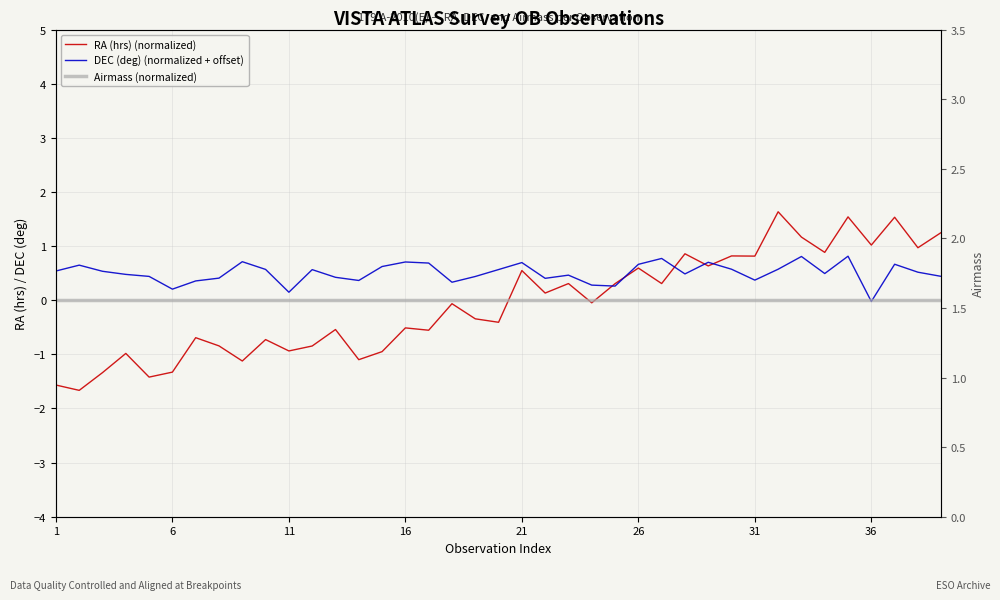

Reading left to right, transcribe all the data shown in this chart.

RA (hrs) (normalized): -1.6	-1.7	-1.3	-1.0	-1.4	-1.3	-0.7	-0.8	-1.1	-0.7	-0.9	-0.8	-0.5	-1.1	-1.0	-0.5	-0.6	-0.1	-0.3	-0.4	0.5	0.1	0.3	-0.0	0.3	0.6	0.3	0.9	0.6	0.8	0.8	1.6	1.2	0.9	1.5	1.0	1.5	1.0	1.3
DEC (deg) (normalized + offset): 0.5	0.6	0.5	0.5	0.4	0.2	0.4	0.4	0.7	0.6	0.1	0.6	0.4	0.4	0.6	0.7	0.7	0.3	0.4	0.6	0.7	0.4	0.5	0.3	0.3	0.7	0.8	0.5	0.7	0.6	0.4	0.6	0.8	0.5	0.8	-0.0	0.7	0.5	0.4
Airmass (normalized): -0.0	-0.0	-0.0	-0.0	-0.0	-0.0	-0.0	-0.0	-0.0	-0.0	-0.0	-0.0	-0.0	-0.0	-0.0	-0.0	-0.0	-0.0	-0.0	-0.0	-0.0	-0.0	-0.0	-0.0	-0.0	-0.0	-0.0	-0.0	-0.0	-0.0	-0.0	-0.0	-0.0	-0.0	-0.0	-0.0	-0.0	-0.0	-0.0